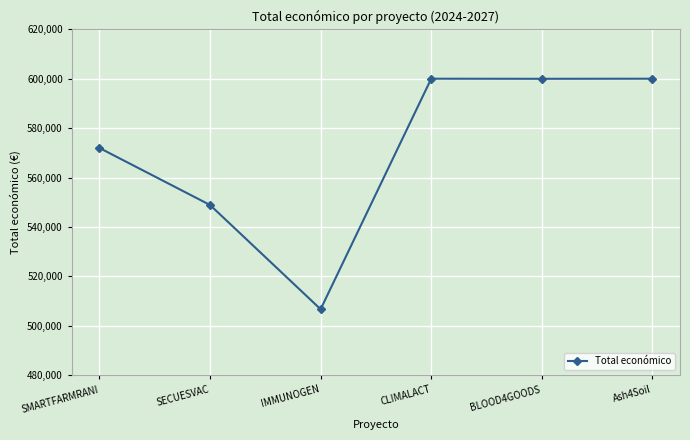

At which label is the value closest to 553351?

SECUESVAC